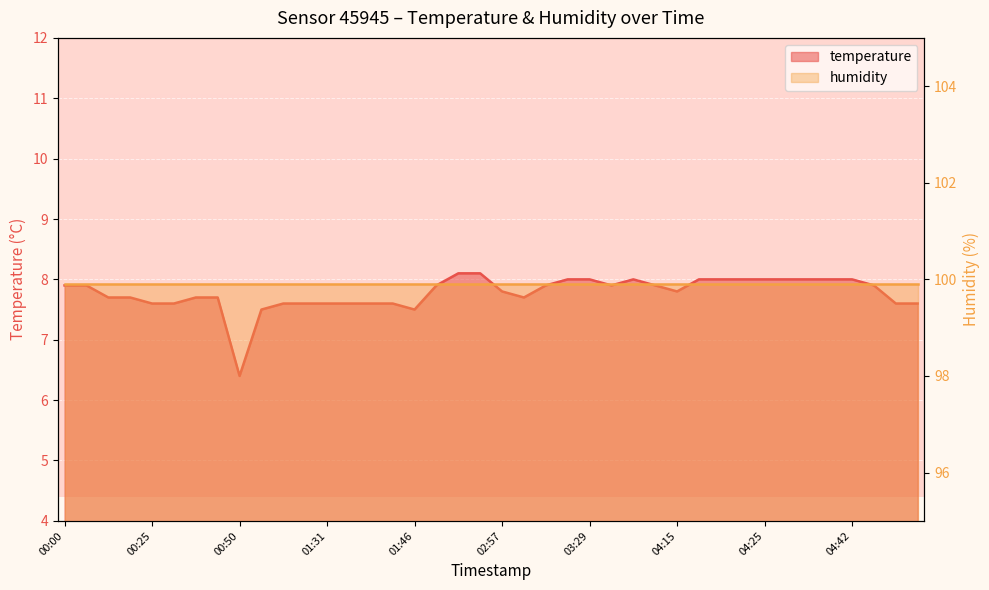

Reading left to right, extract all data points from this chart.

7.9	7.9	7.7	7.7	7.6	7.6	7.7	7.7	6.4	7.5	7.6	7.6	7.6	7.6	7.6	7.6	7.5	7.9	8.1	8.1	7.8	7.7	7.9	8.0	8.0	7.9	8.0	7.9	7.8	8.0	8.0	8.0	8.0	8.0	8.0	8.0	8.0	7.9	7.6	7.6